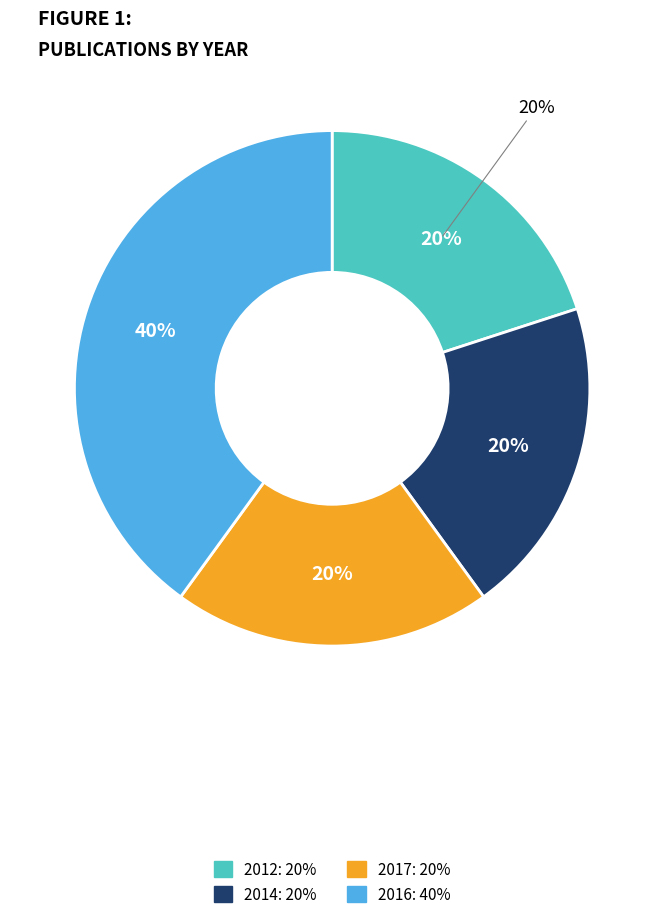

To the nearest percent, what is the average slice percentage?

25%